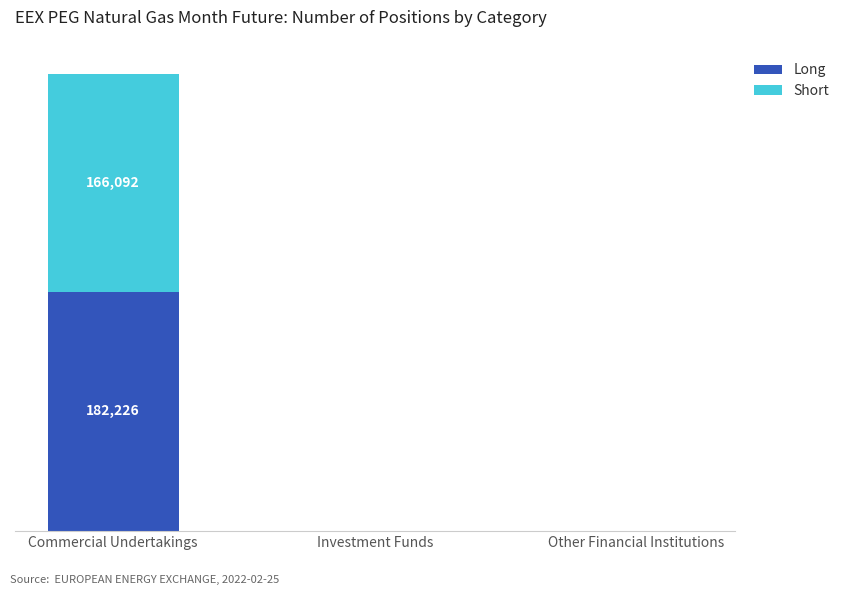

What is the sum of the Long values at Investment Funds and Commercial Undertakings?

182226